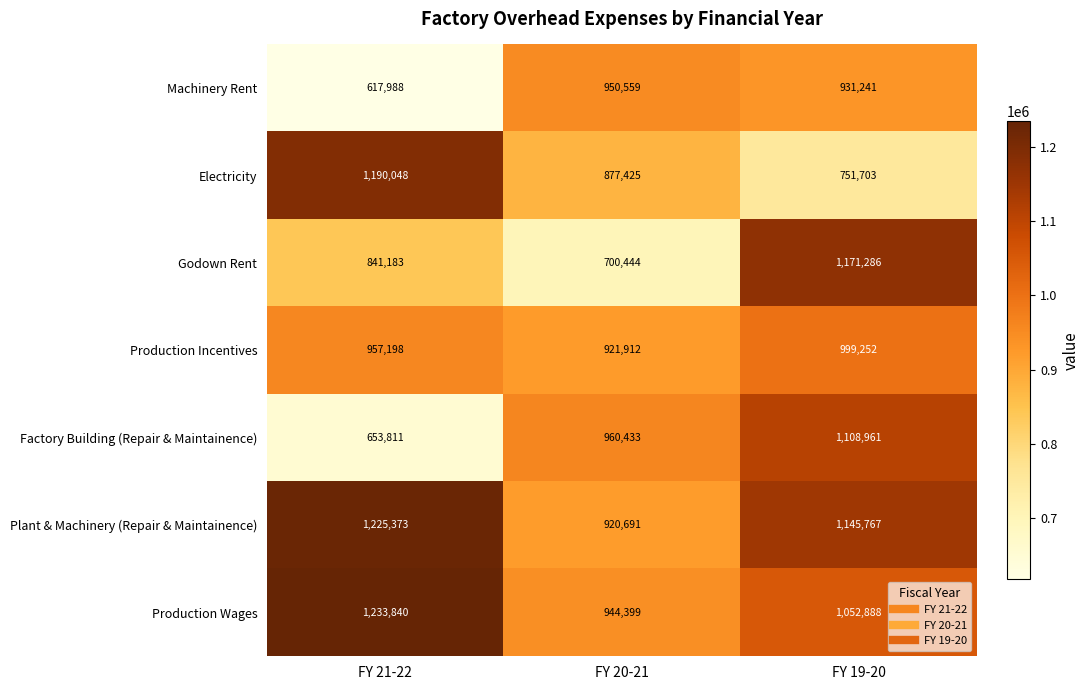

What is the sum of the Electricity values at FY 19-20 and FY 20-21?

1629128